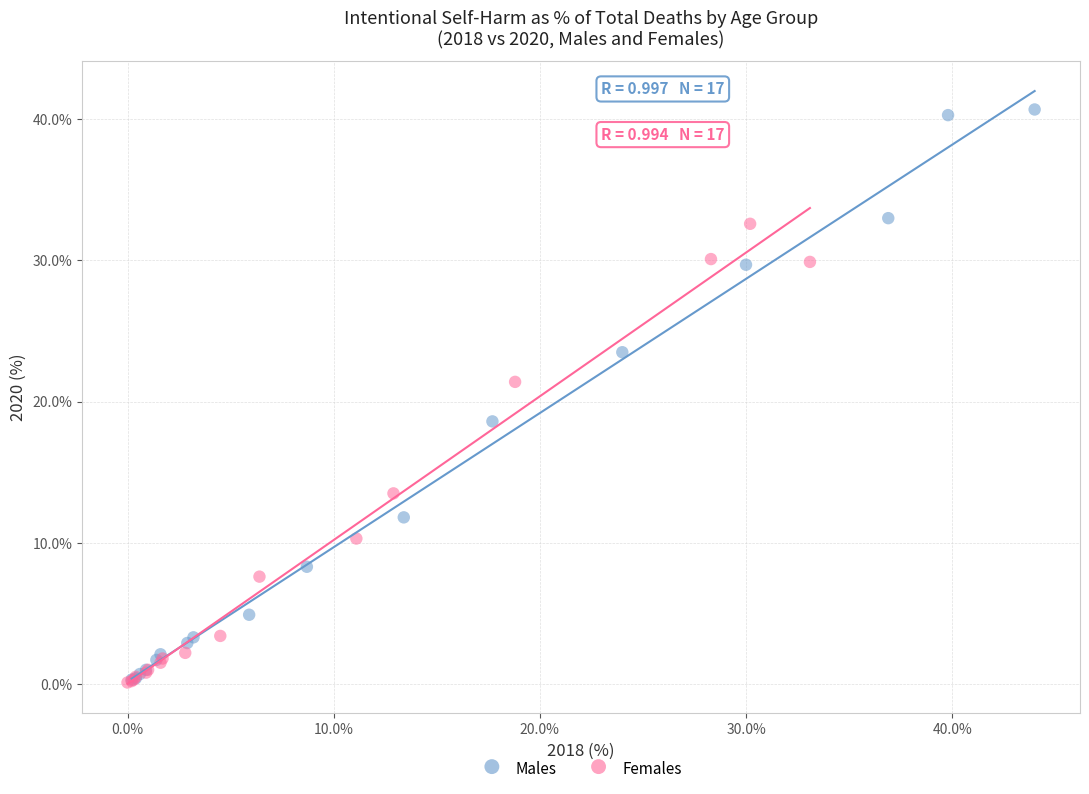

Which series has the widest spread of Y values?

Males